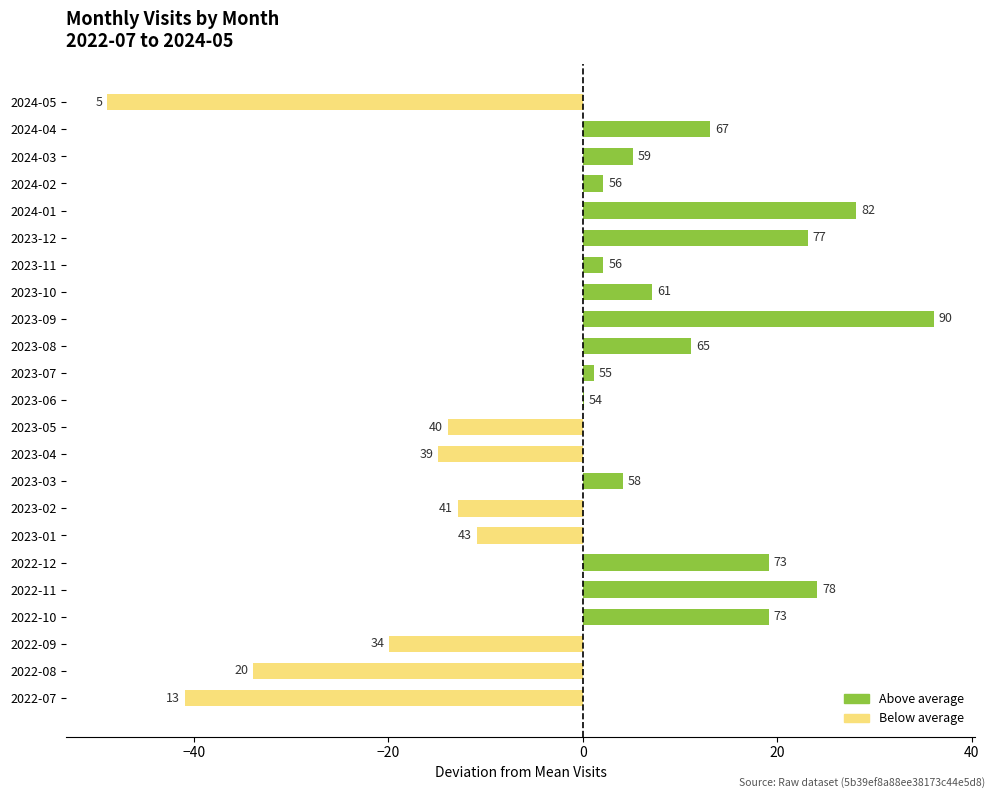

Are the bars horizontal?

Yes